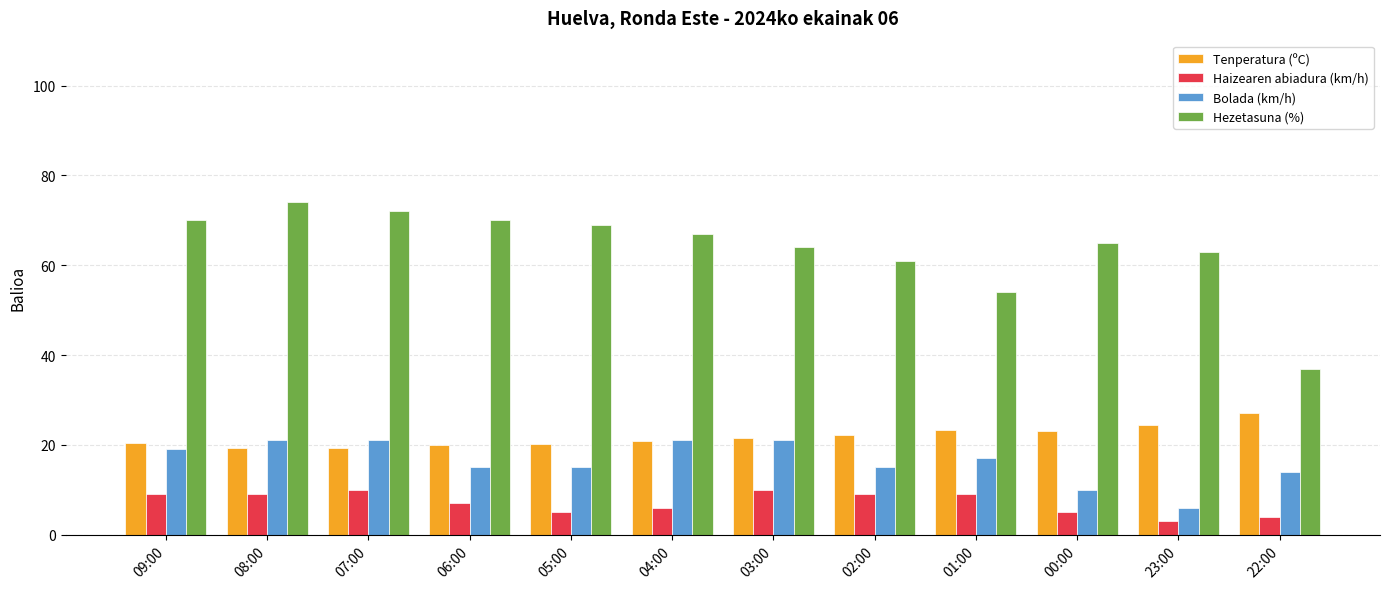

What is the total value across all series at 03:00?

116.6